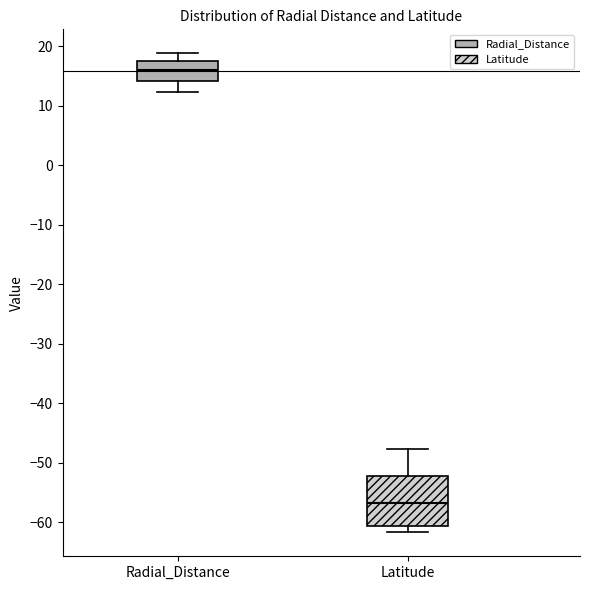

Reading left to right, read every box against the y-axis: the position of its median line, the range the box covers, and the ends of its whiskers. The values are not printed on the chart, so give them approximately, as read against the axis.

Radial_Distance: median 16, box 14 to 17, whiskers 12 to 19
Latitude: median -57, box -61 to -52, whiskers -62 to -48